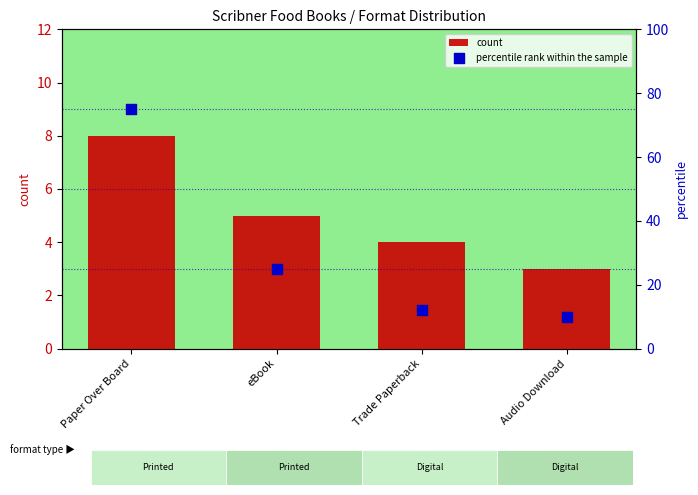

What are all the series names shown in the legend?

count, percentile rank within the sample